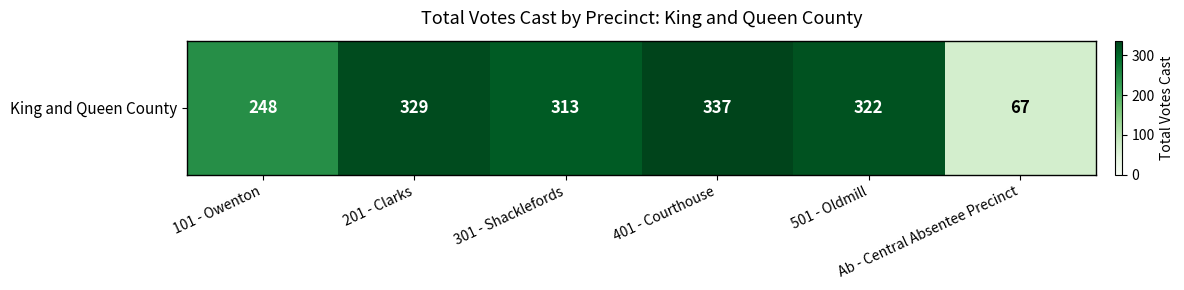

At which category does the chart reach its minimum across all series?

Ab - Central Absentee Precinct